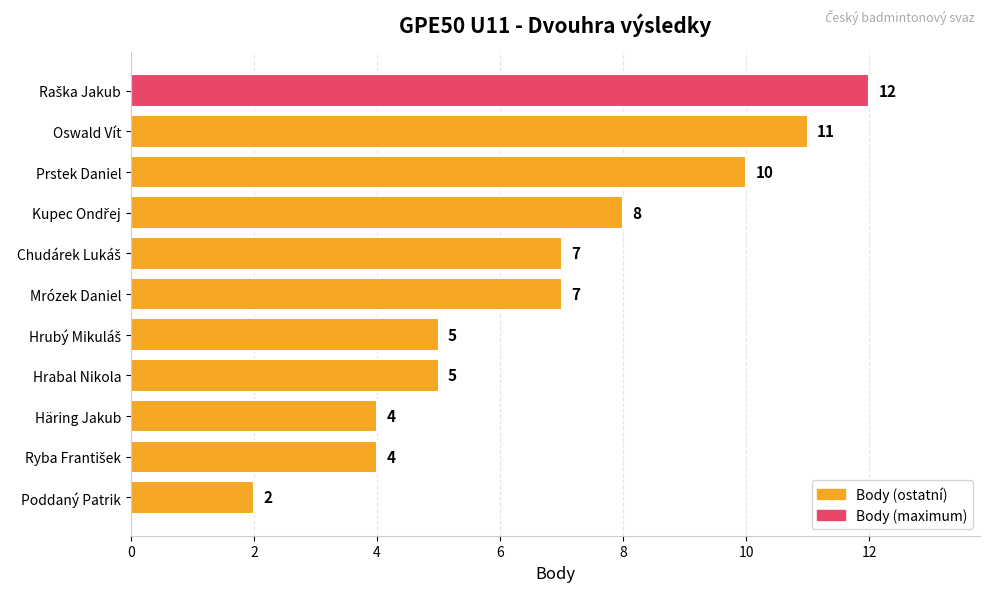

Which has a higher value, Poddaný Patrik or Häring Jakub?

Häring Jakub